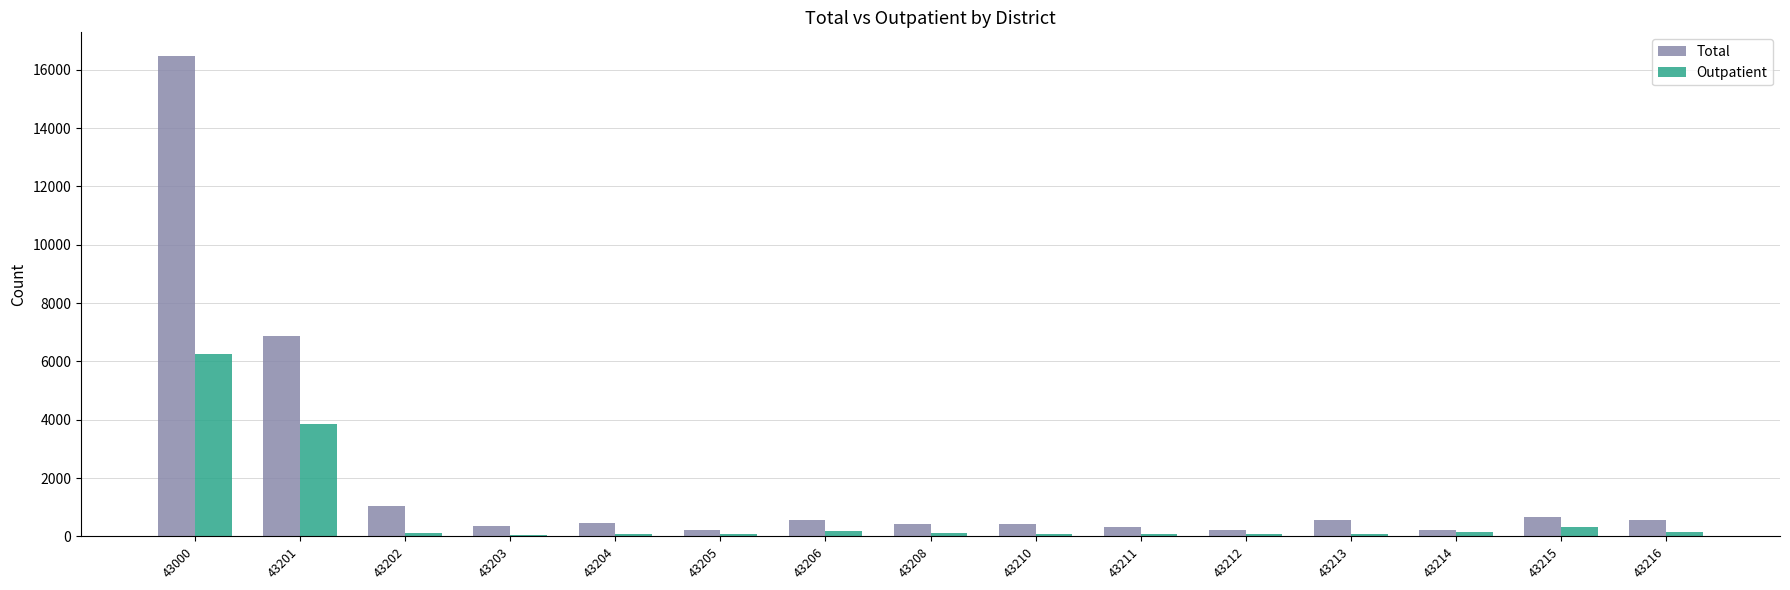

Is the value of Outpatient at 43216 greater than the value of Total at 43211?

No